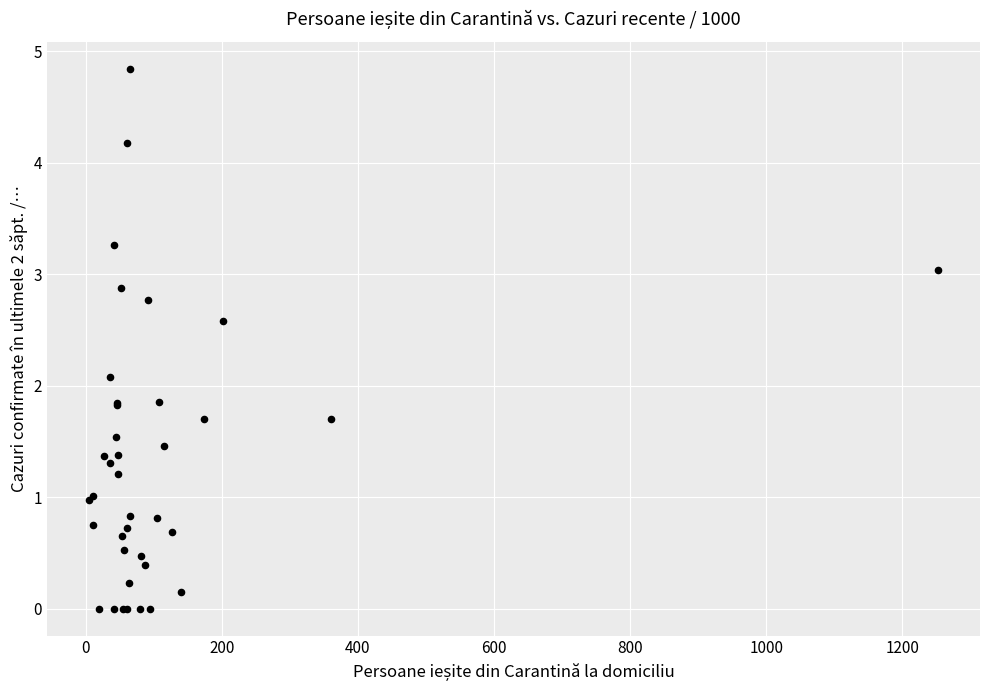

What Y value in the scatter plot is closest to 2?

2.1